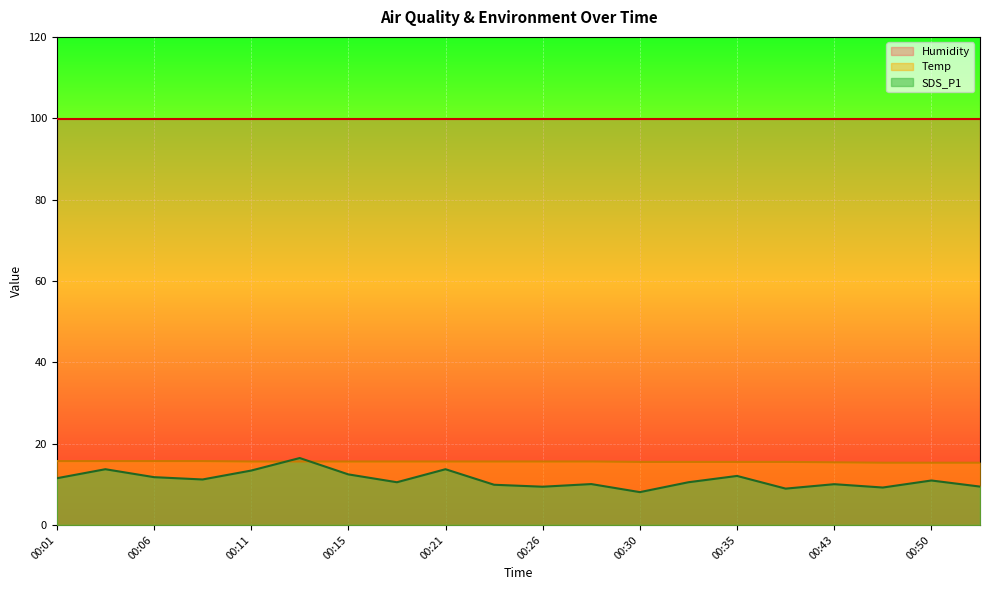

How many values in the SDS_P1 series are below 10?

6